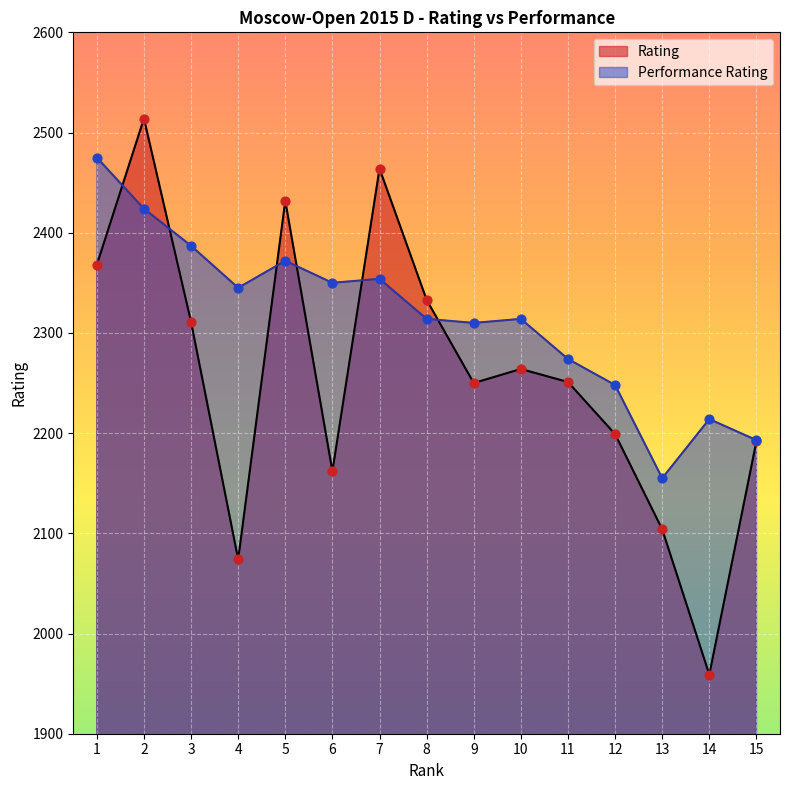

What are all the series names shown in the legend?

Rating, Performance Rating